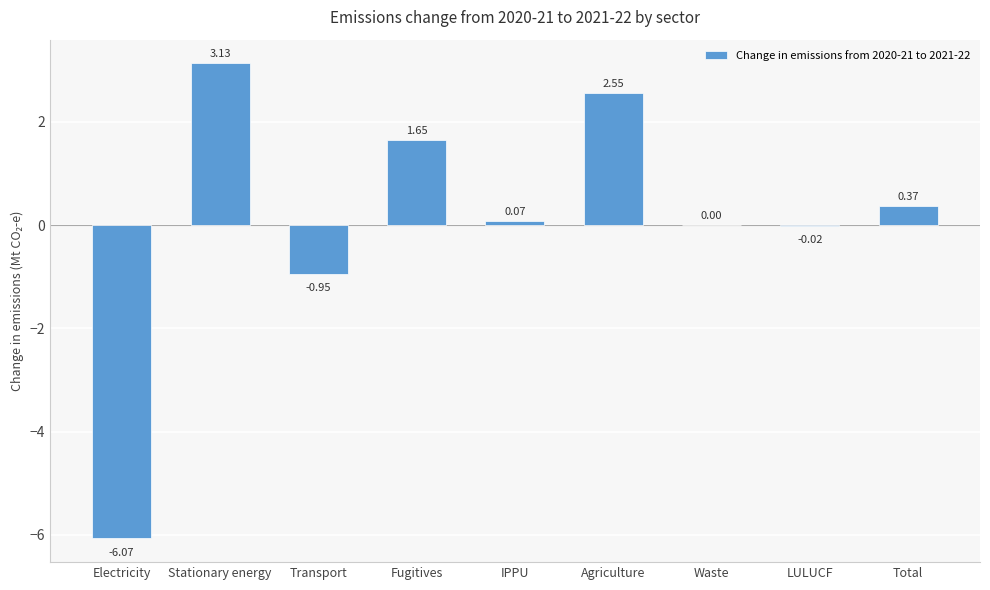

What is the sum of all values?

0.7